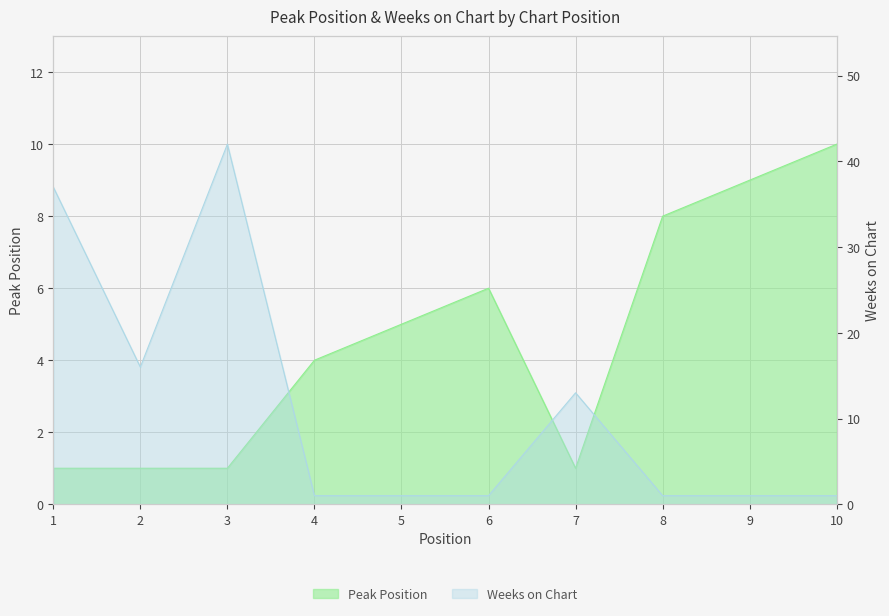

Reading right to left, list all the values displayed in this chart.

Peak Position: 10	9	8	1	6	5	4	1	1	1
Weeks on Chart: 1	1	1	13	1	1	1	42	16	37